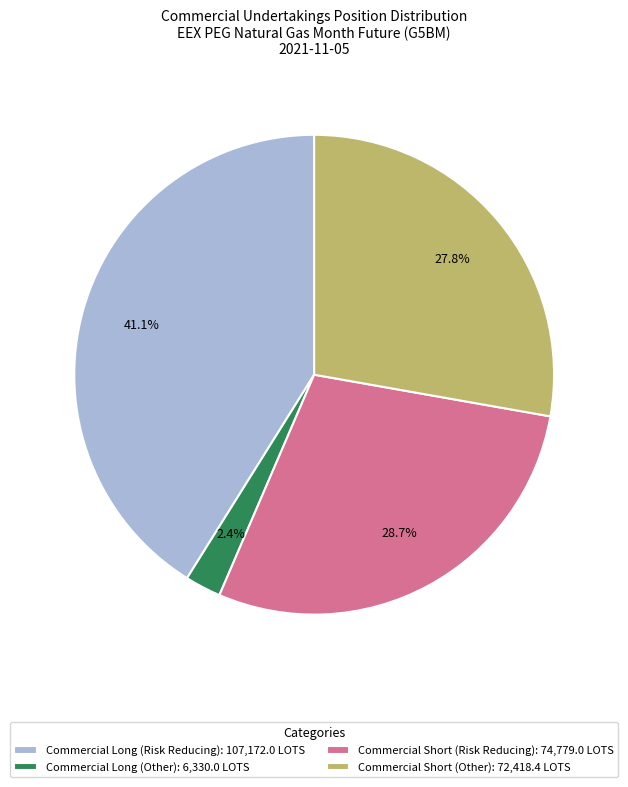

Which category has the smallest portion of the pie?

Commercial Long (Other): 6,330.0 LOTS